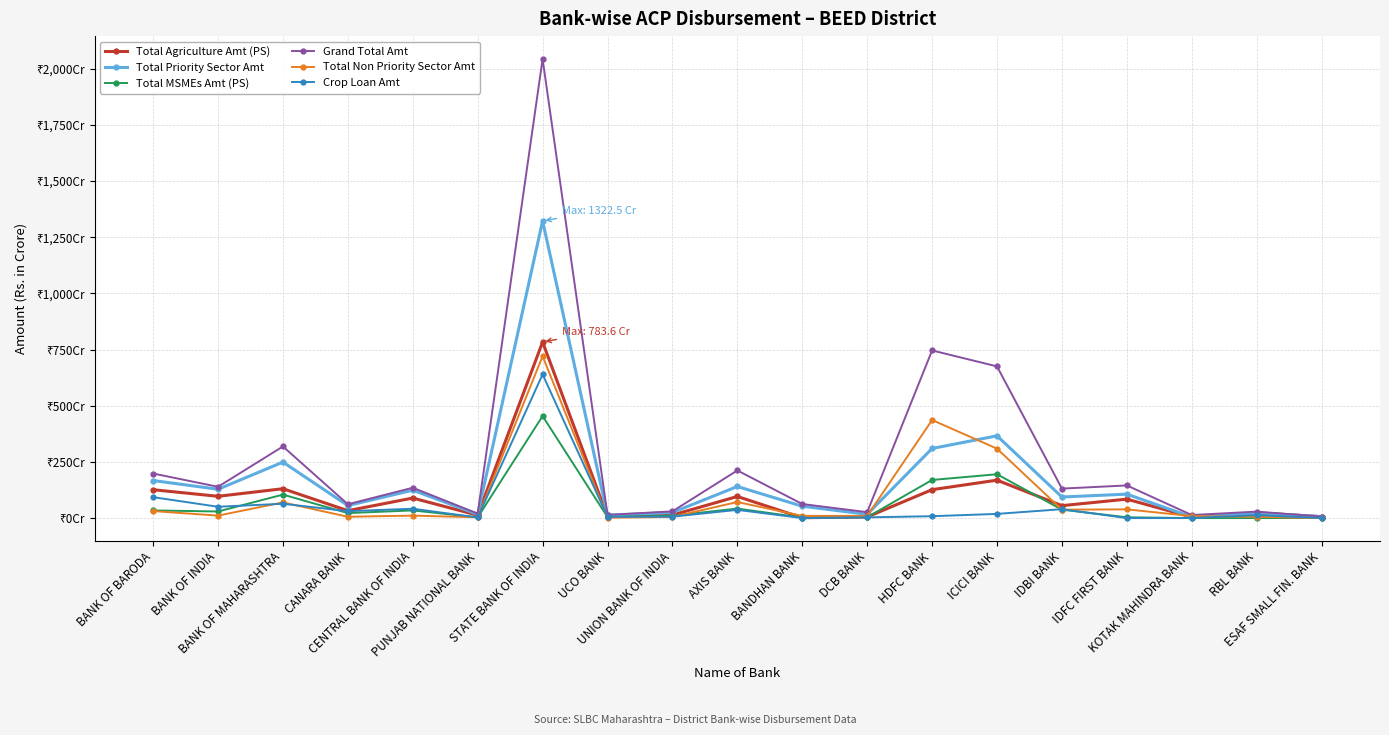

Does the chart have visible grid lines?

Yes